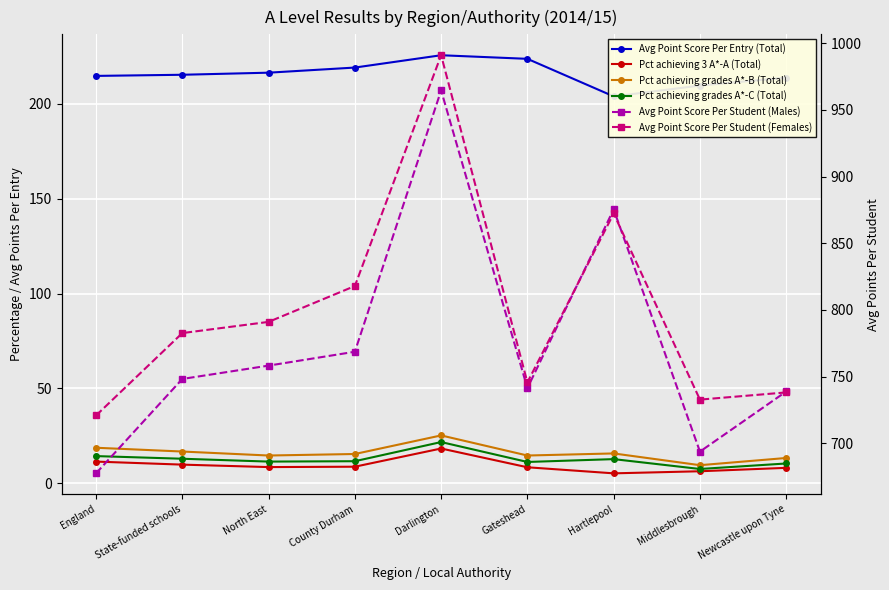

Where is the first local minimum for Avg Point Score Per Student (Males)?

Gateshead